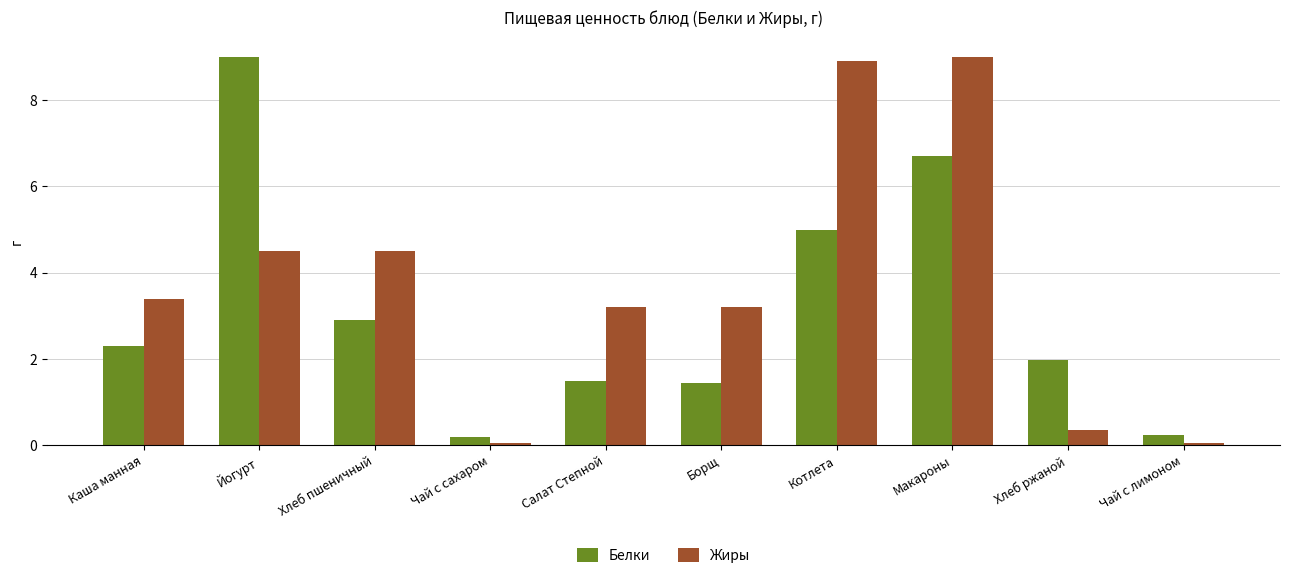

Which series has the largest total across all categories?

Жиры